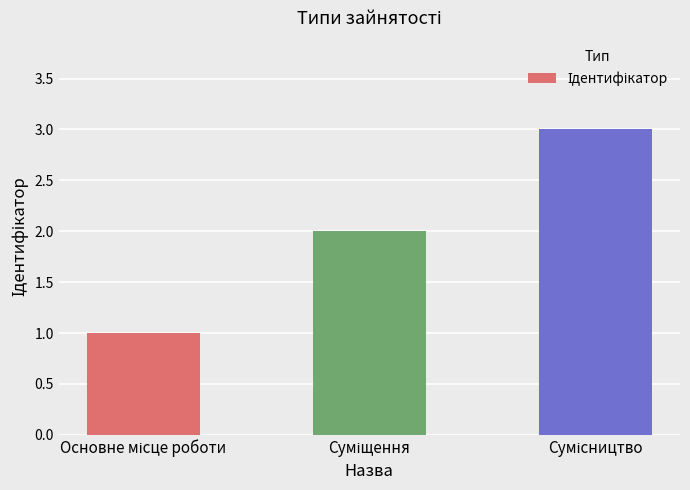

What is the sum of all values?

6